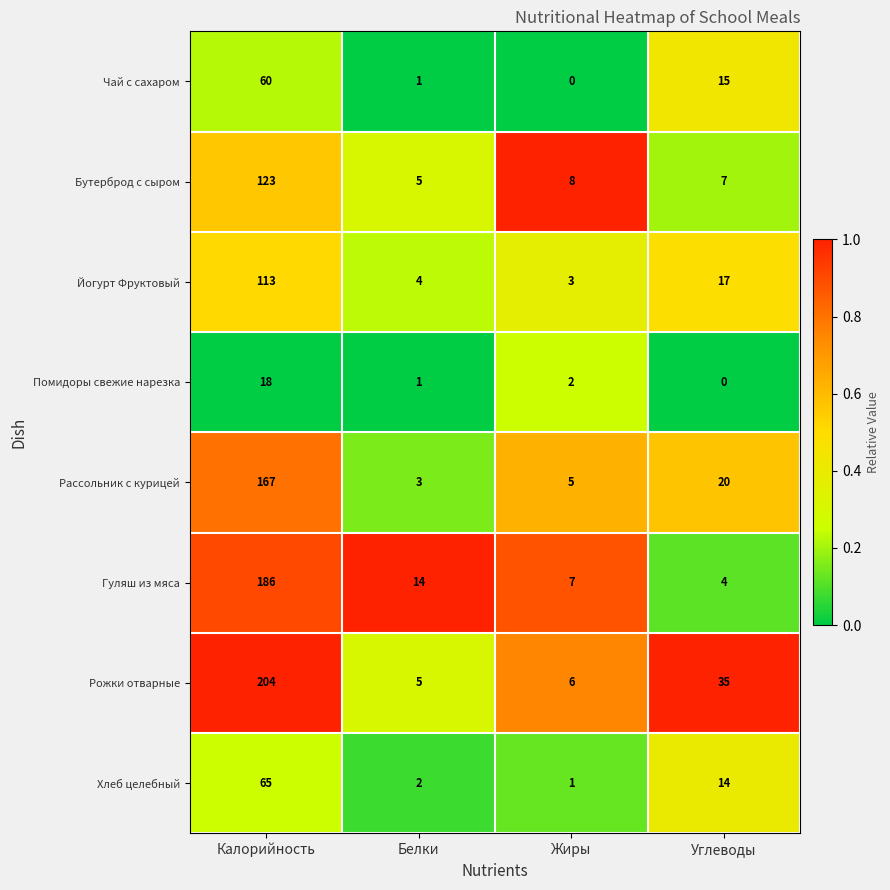

What is the sum of all Помидоры свежие нарезка values?

21